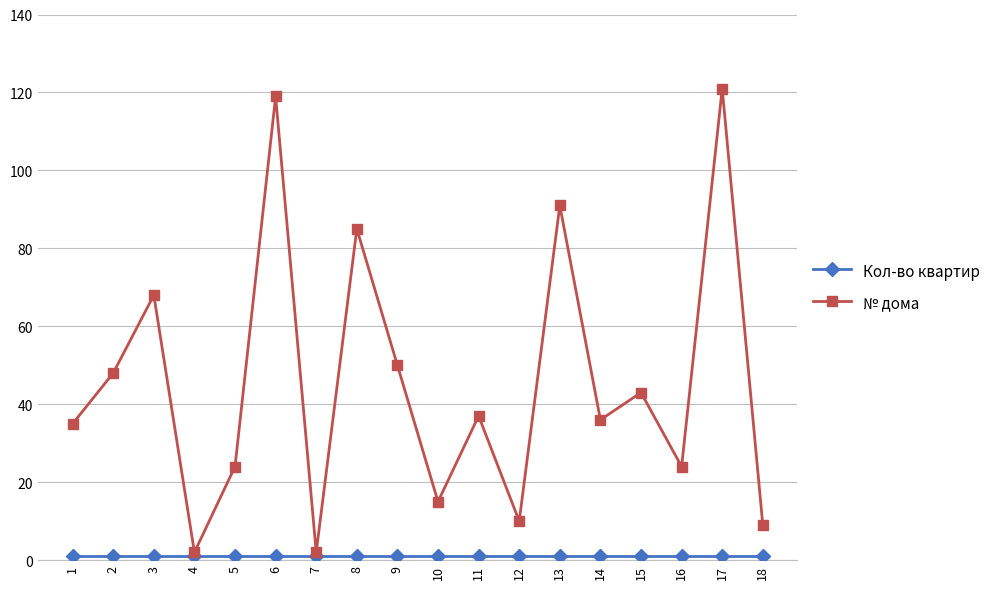

How many values in the № дома series are below 37?

9